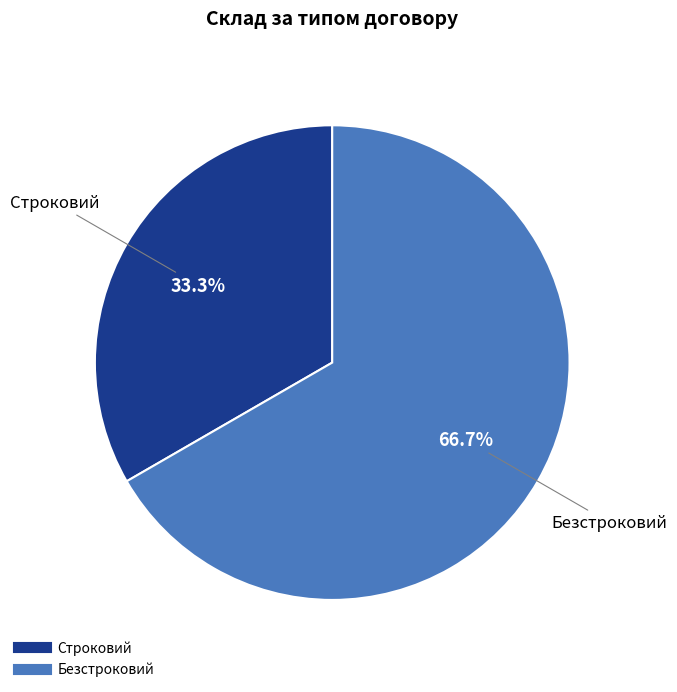

What is the majority slice?

Безстроковий